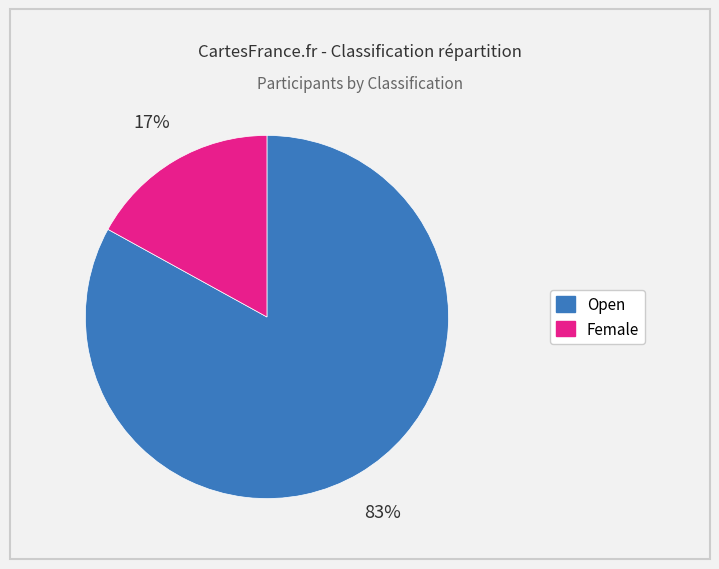

The Open slice represents 83% of the pie. True or false?

True